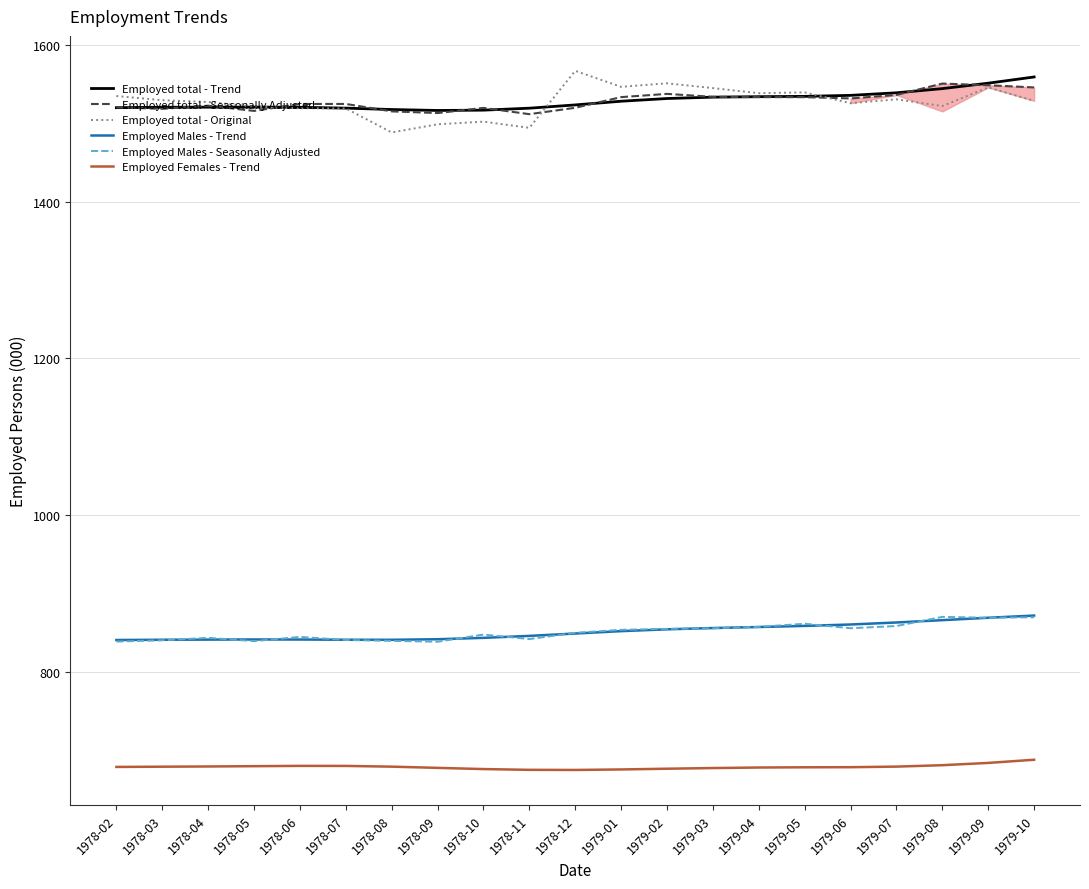

What is the spread (max minus min) of values at 1978-07?

845.3